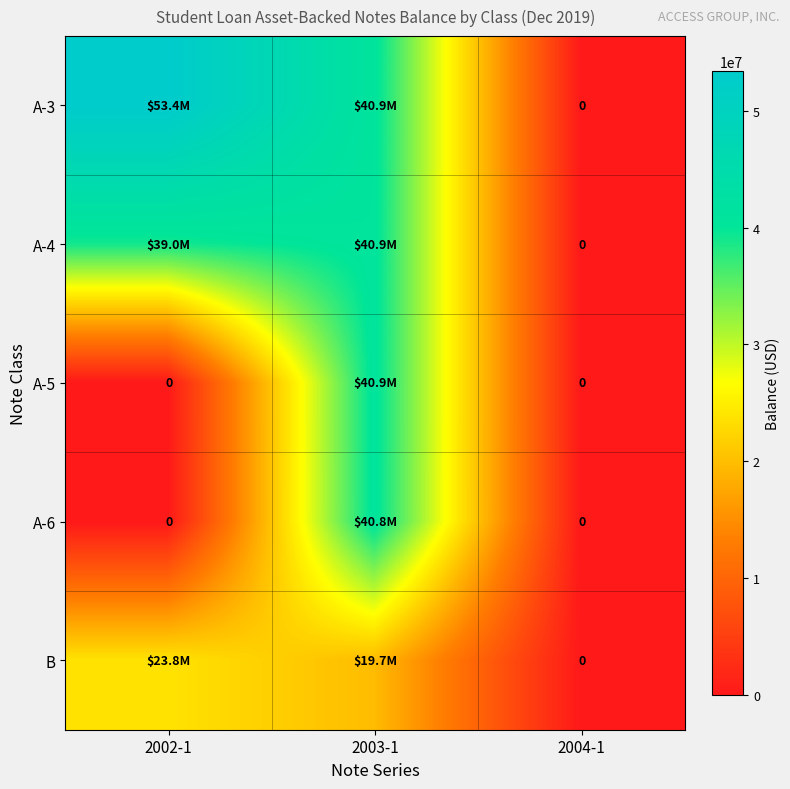

Which label corresponds to the smallest value in the chart?

2004-1